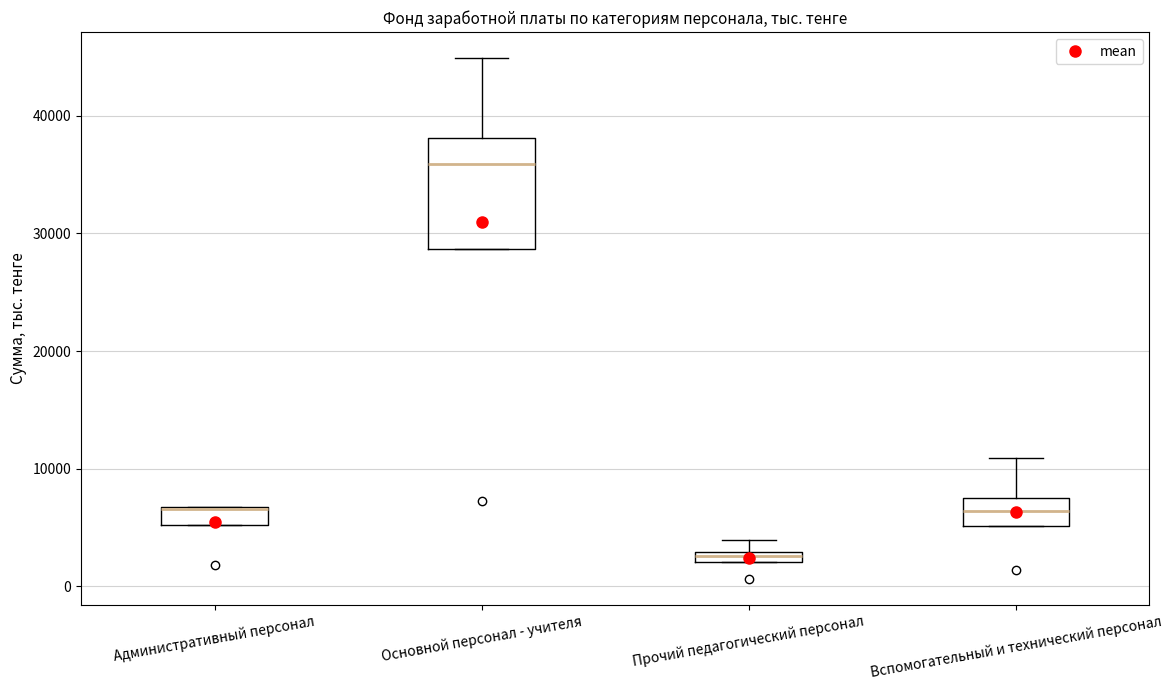

Which box has the lowest median line?

Прочий педагогический персонал